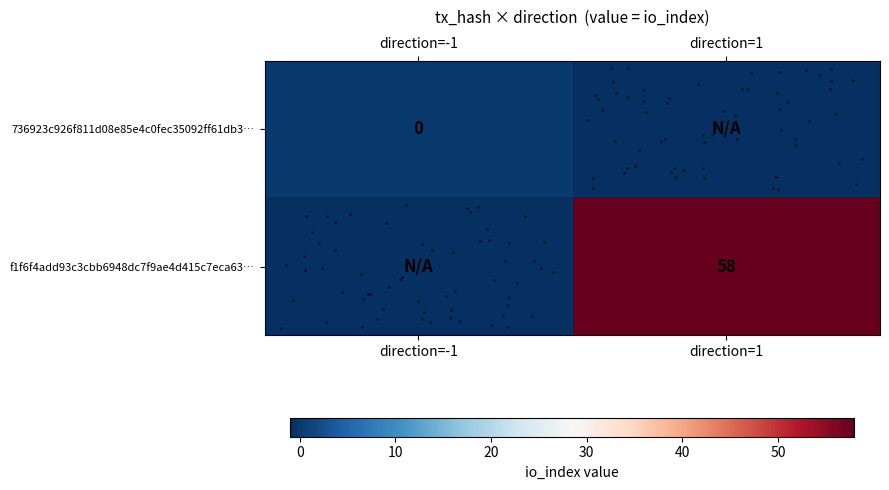

Which category has the highest value in the row_0 series?

direction=-1